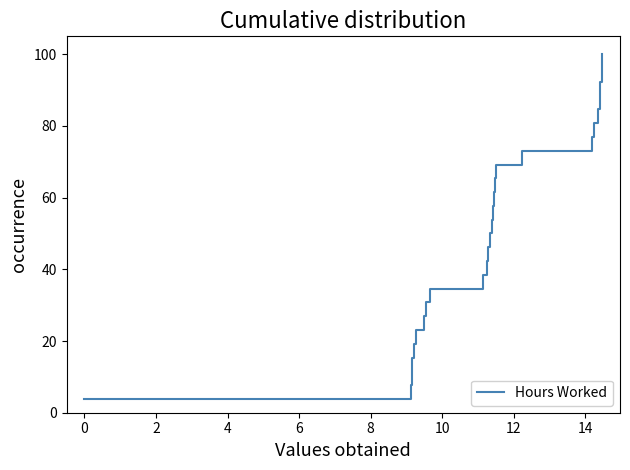

What is the difference between the maximum and minimum values?

96.2